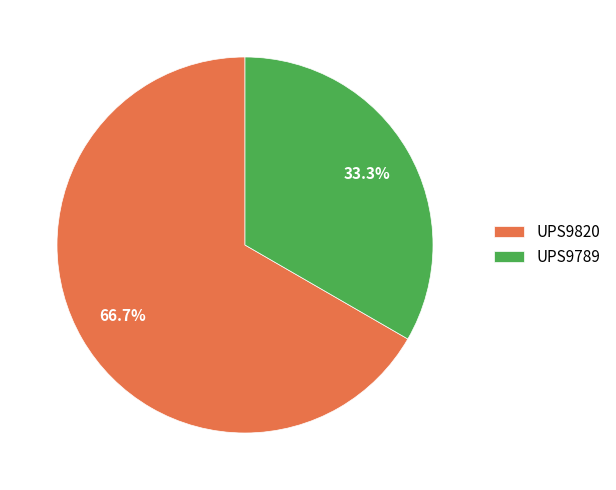

Which slice is the smallest?

UPS9789